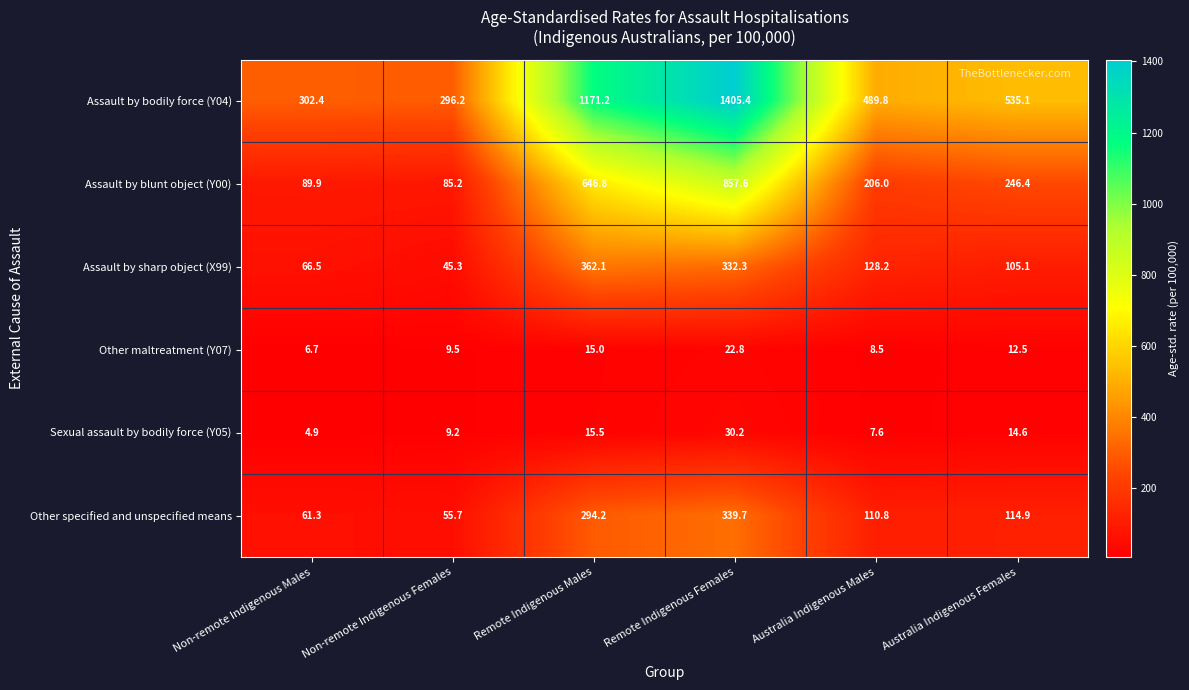

Which series has the largest total across all categories?

Assault by bodily force (Y04)